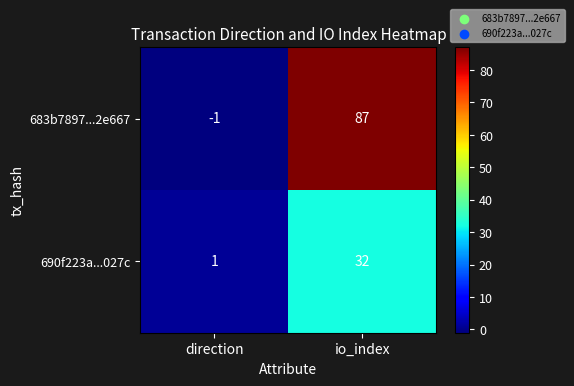

Which category has the lowest value across all series?

direction